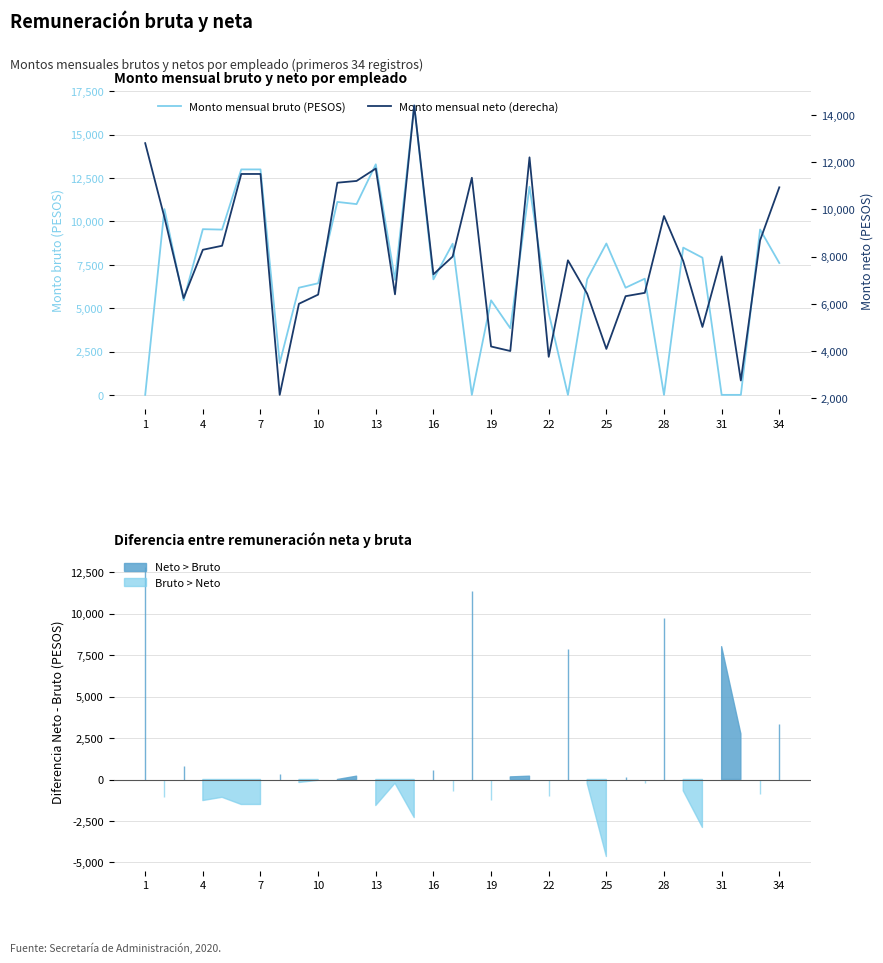

What are all the series names shown in the legend?

Monto mensual bruto (PESOS), Monto mensual neto (derecha)